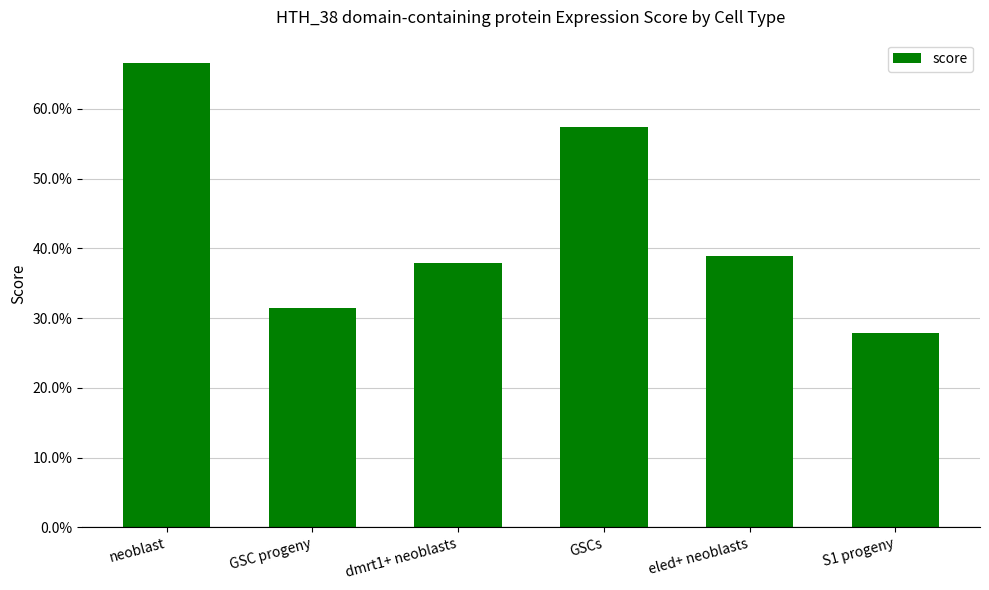

What is the approximate value at neoblast?

0.7